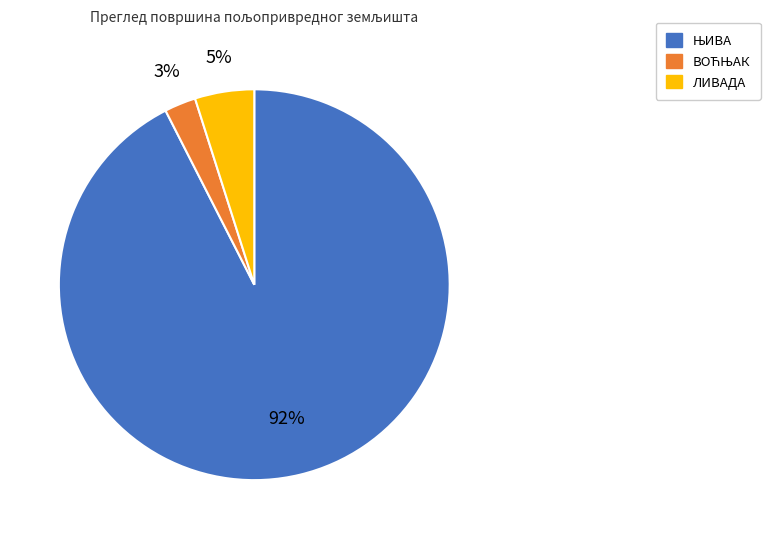

Is there any slice that represents more than half of the pie?

Yes